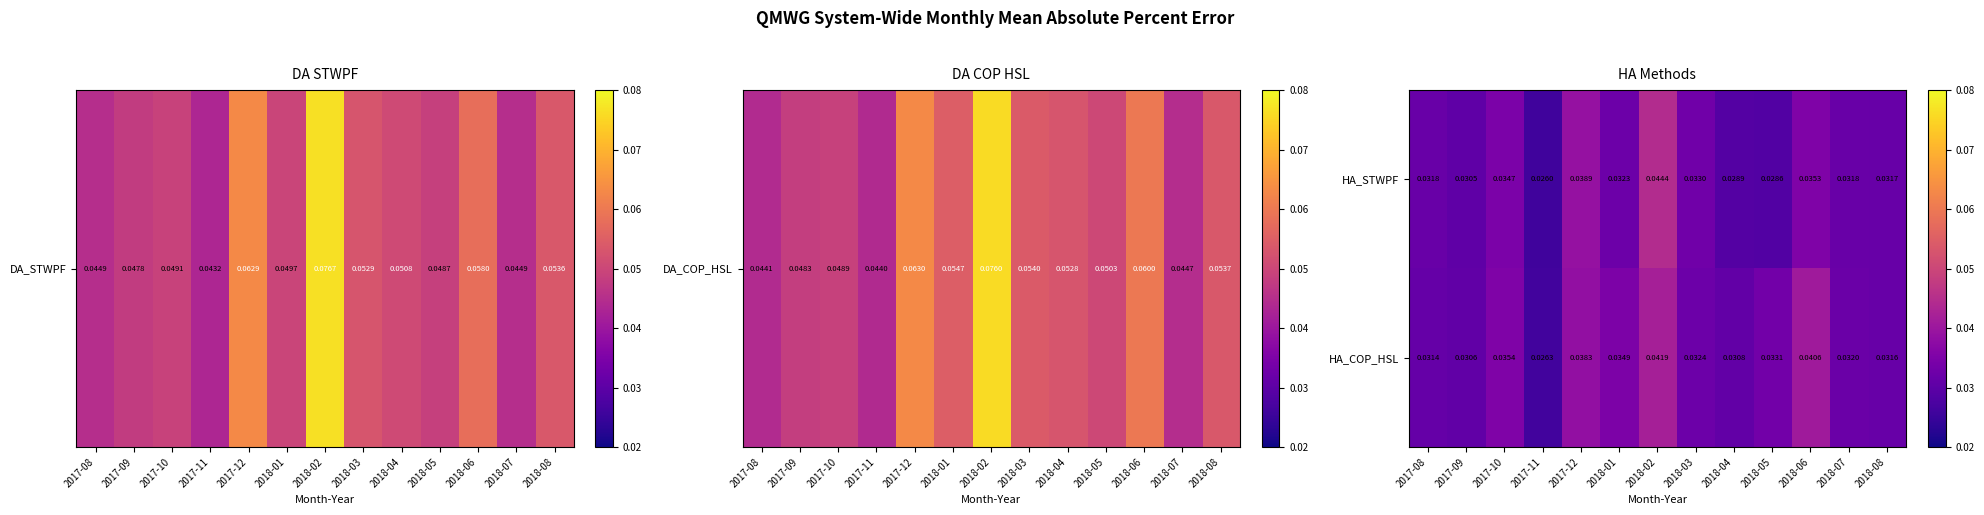

Rank the series by their maximum value, from highest to lowest.

HA_STWPF, HA_COP_HSL